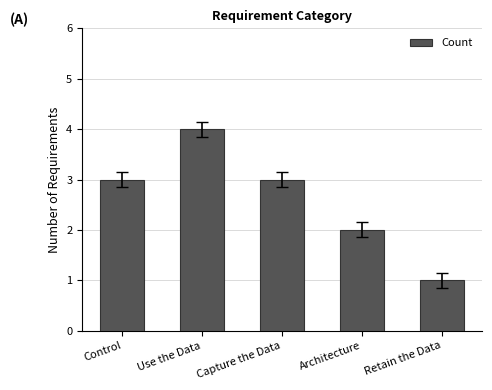

What is the change in value from Control to Use the Data?

+1